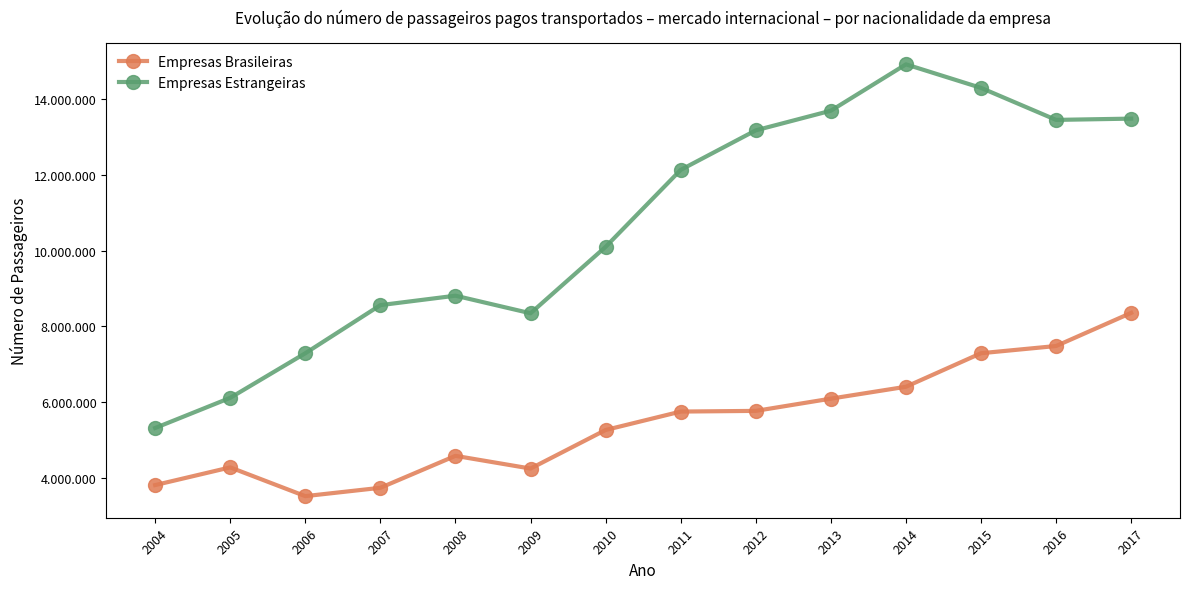

The value of Empresas Brasileiras at 2017 is 5658334. True or false?

False